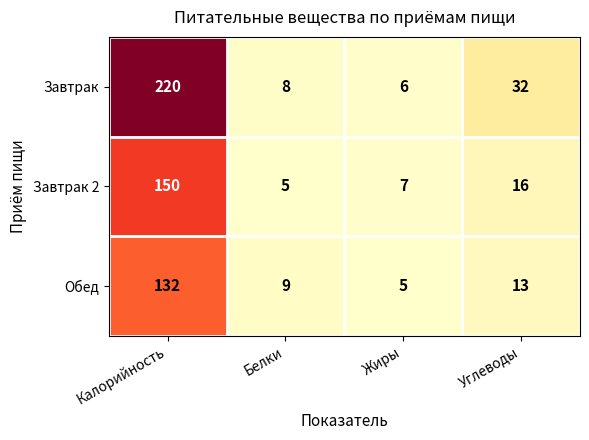

Rank the series by their average value, from highest to lowest.

Завтрак, Завтрак 2, Обед